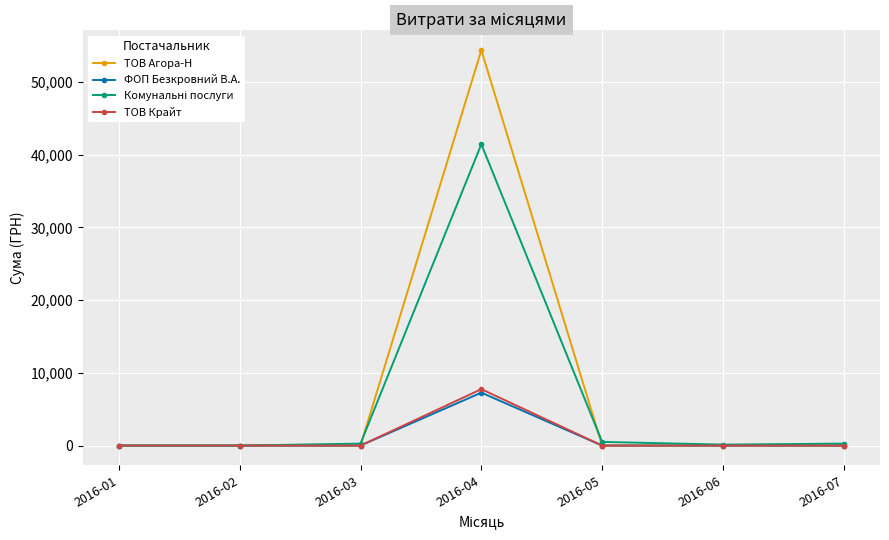

At which category is the sum across all series the highest?

2016-04